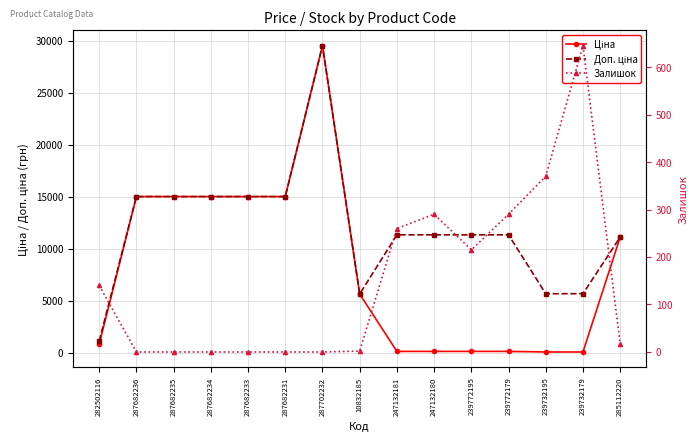

Reading left to right, what are all the values shown in this chart?

Ціна: 813.0	15019.2	15019.2	15019.2	15019.2	15019.2	29548.9	5636.0	113.3	113.3	113.3	113.3	56.7	56.7	11113.6
Доп. ціна: 1101.8	15019.2	15019.2	15019.2	15019.2	15019.2	29548.9	5636.0	11334.0	11334.0	11334.0	11334.0	5667.0	5667.0	11113.6
Залишок: 140.0	0.0	0.0	0.0	0.0	0.0	0.0	2.0	260.0	290.0	215.0	290.0	370.0	645.0	17.0